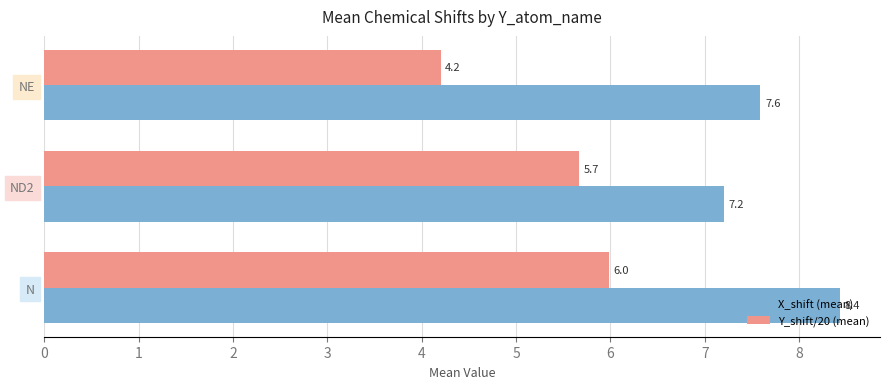

What are all the series names shown in the legend?

X_shift (mean), Y_shift/20 (mean)